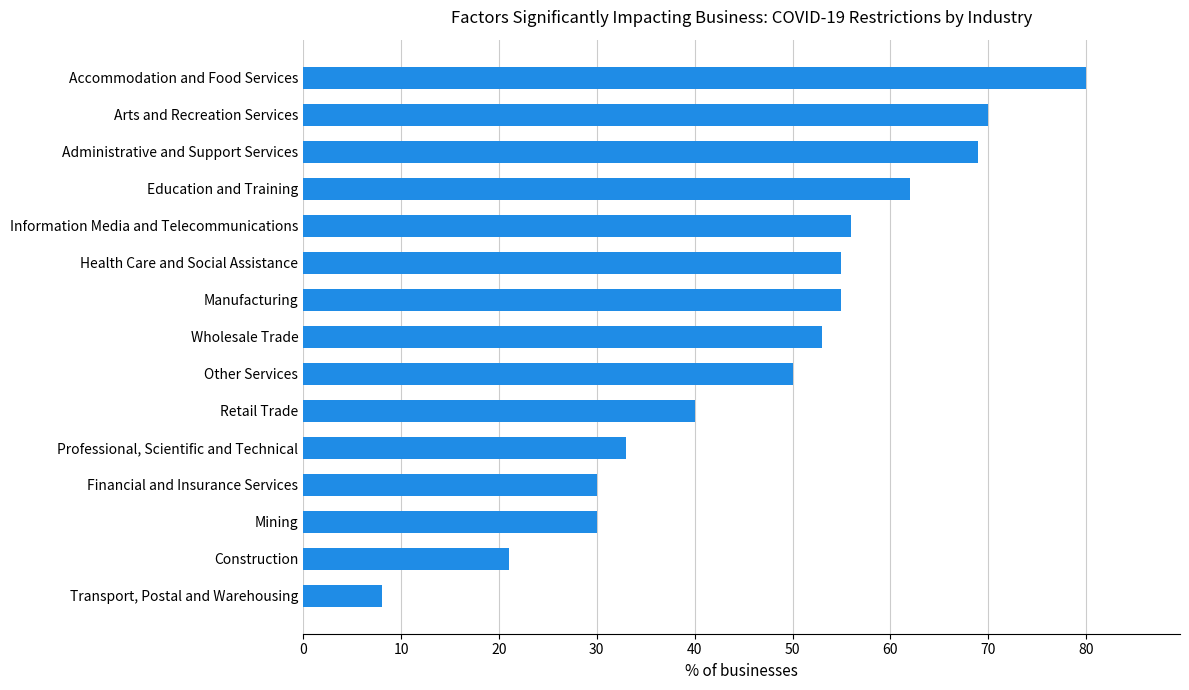

Approximately how many times larger is the value at Information Media and Telecommunications compared to Wholesale Trade?

1.1